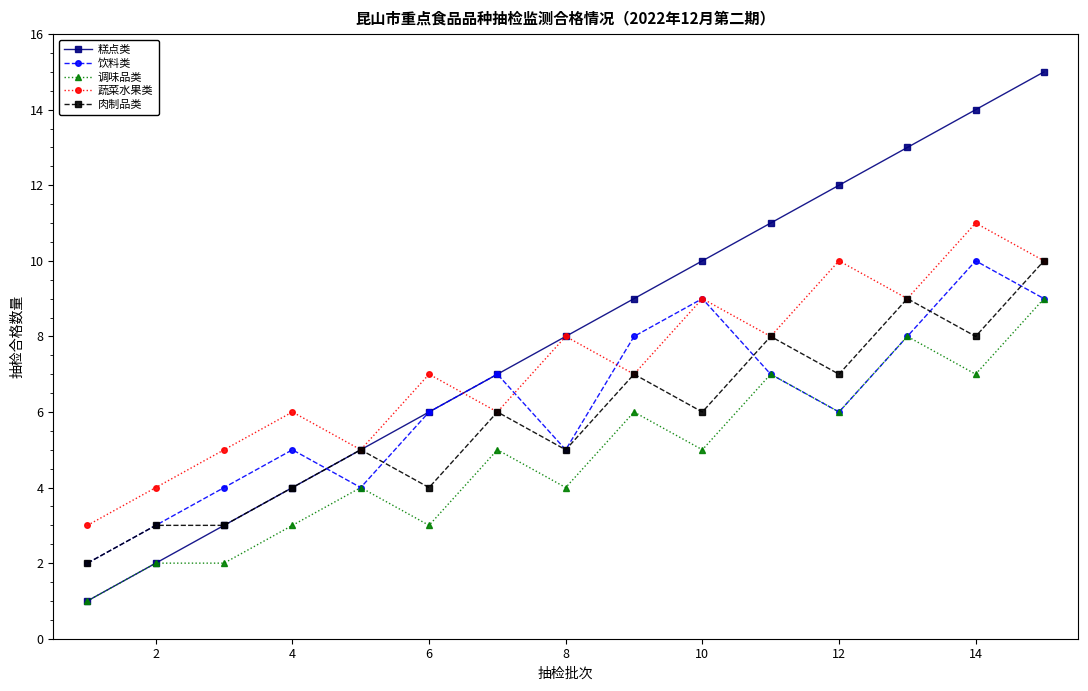

Does the chart display data point markers on the line(s)?

Yes